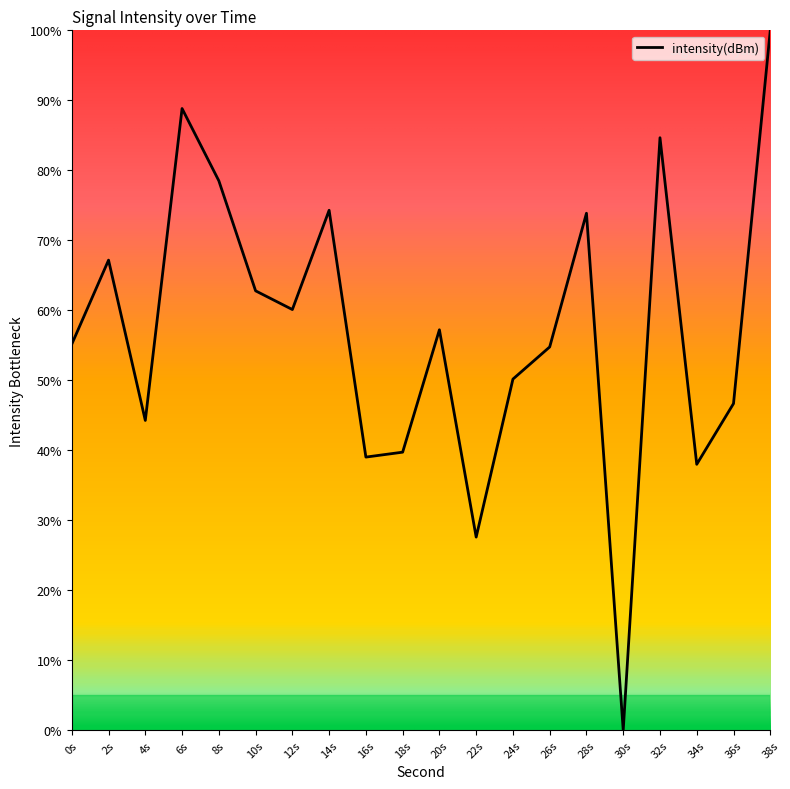

What position from the left is 10s?

6